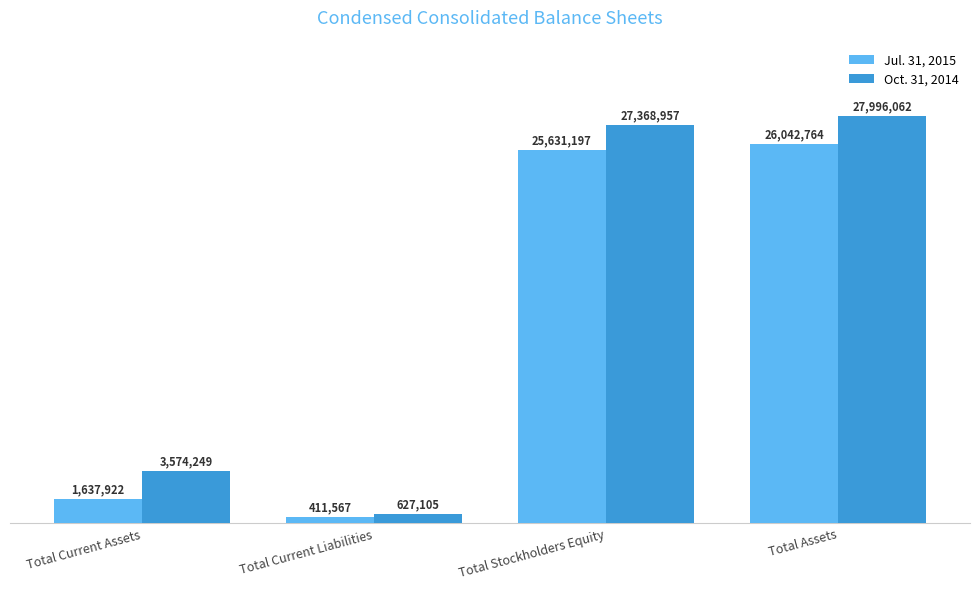

What is the greatest value displayed?

27996062